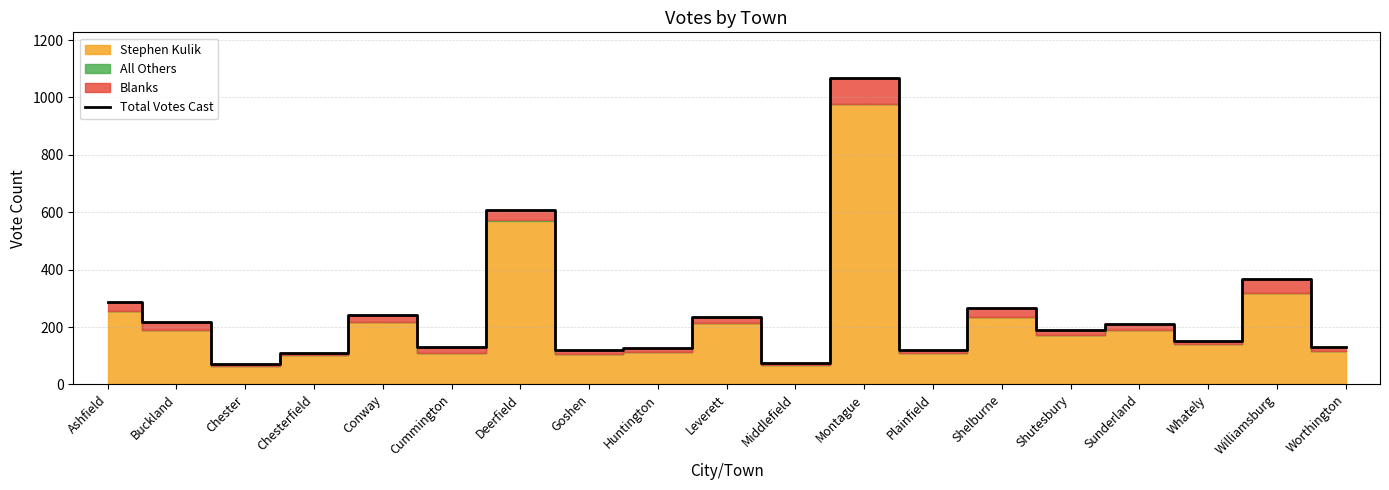

Reading left to right, what are all the values shown in this chart?

289	218	72	109	242	129	609	119	126	235	73	1067	120	266	188	210	153	366	129